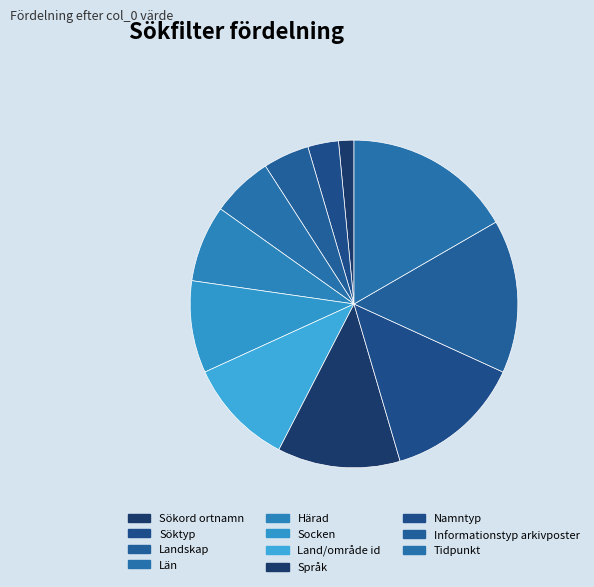

Between Namntyp and Sökord ortnamn, which is larger?

Namntyp